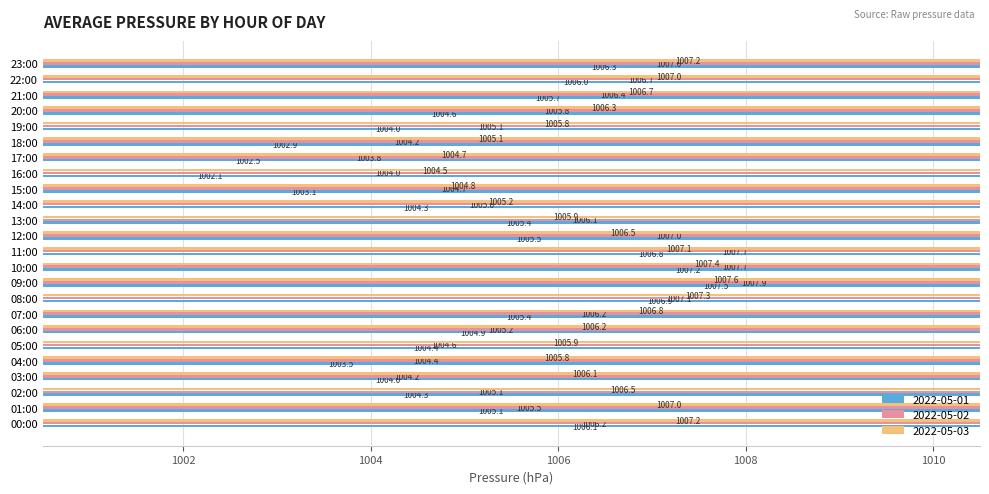

What are all the series names shown in the legend?

2022-05-01, 2022-05-02, 2022-05-03